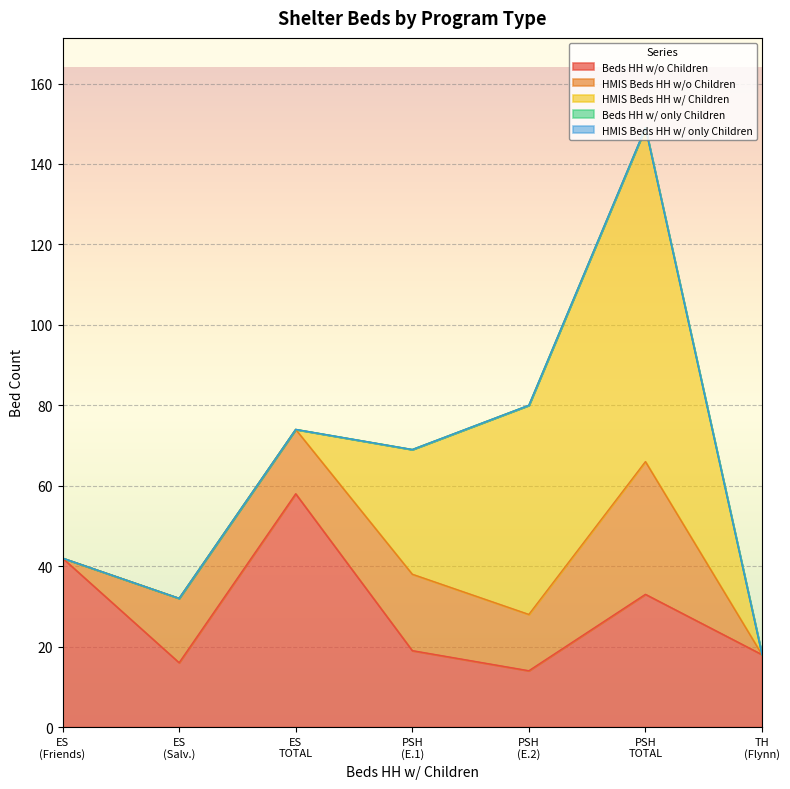

What is the label of the 4th point from the right?

PSH (Eastpointe 1)